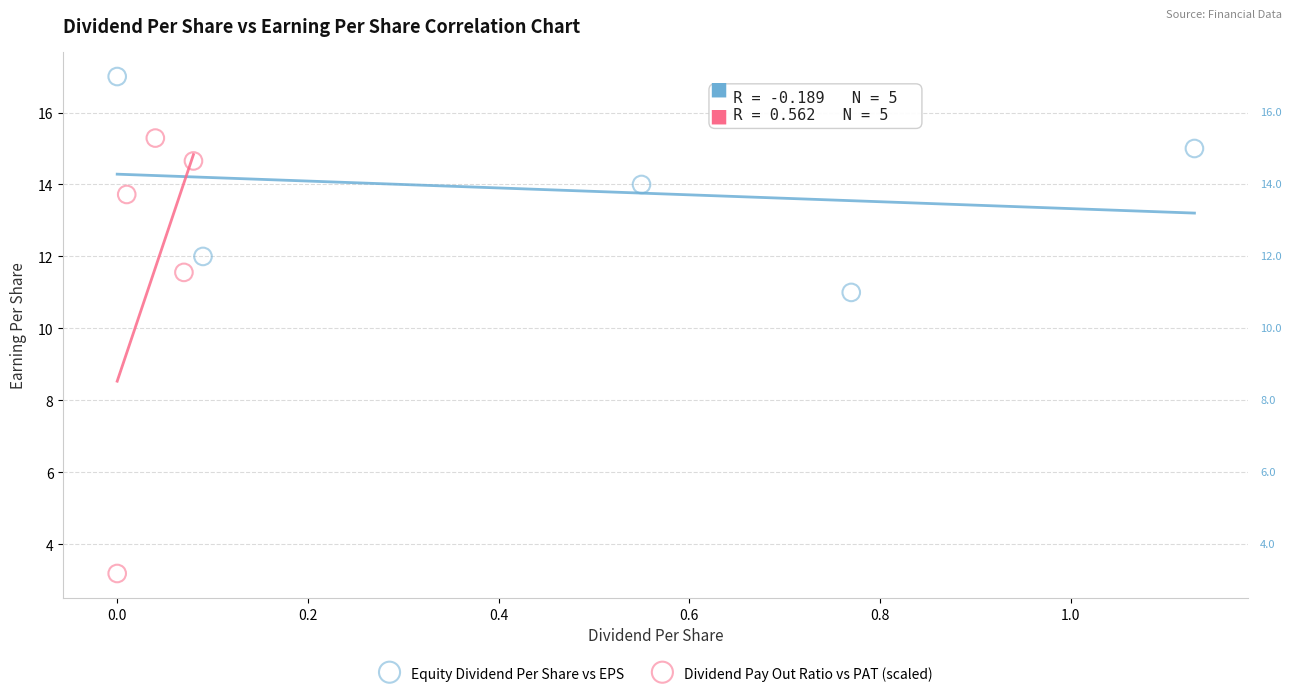

Which series contains the lowest Y value?

Dividend Pay Out Ratio vs PAT (scaled)